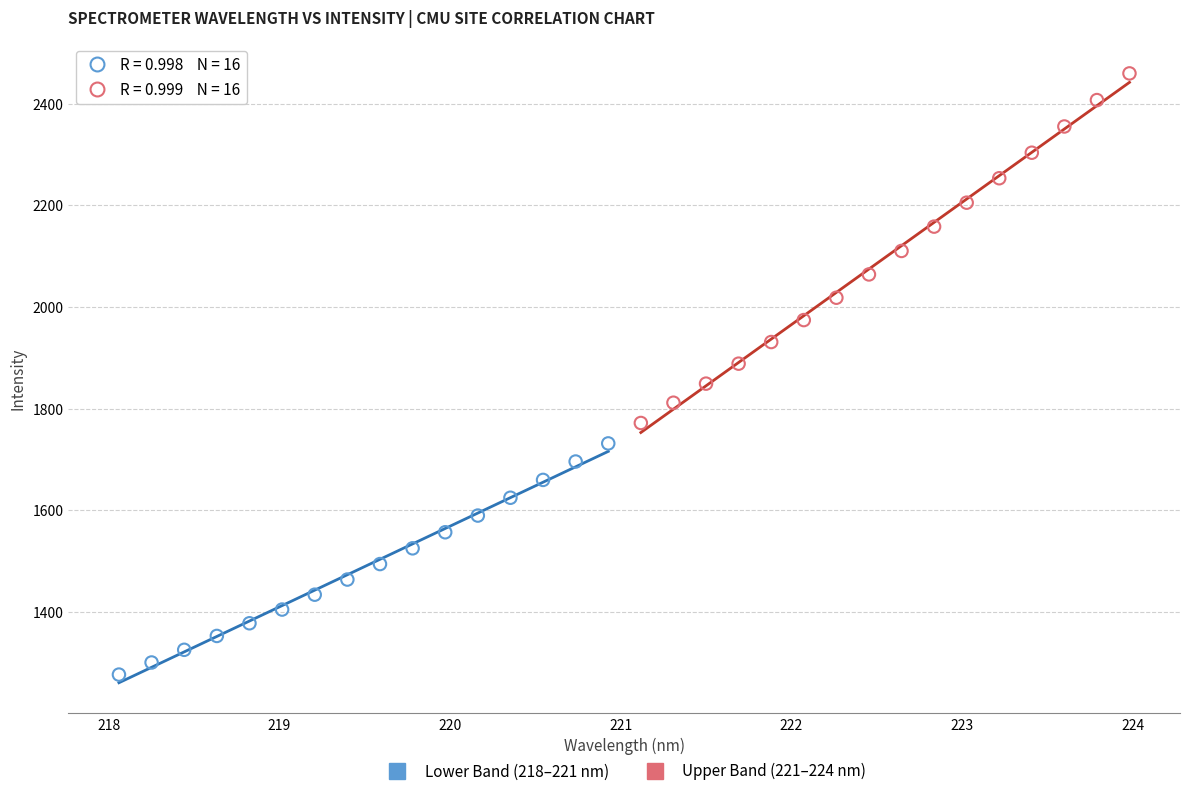

Which series reaches the minimum Y coordinate?

Lower Band (218–221 nm)